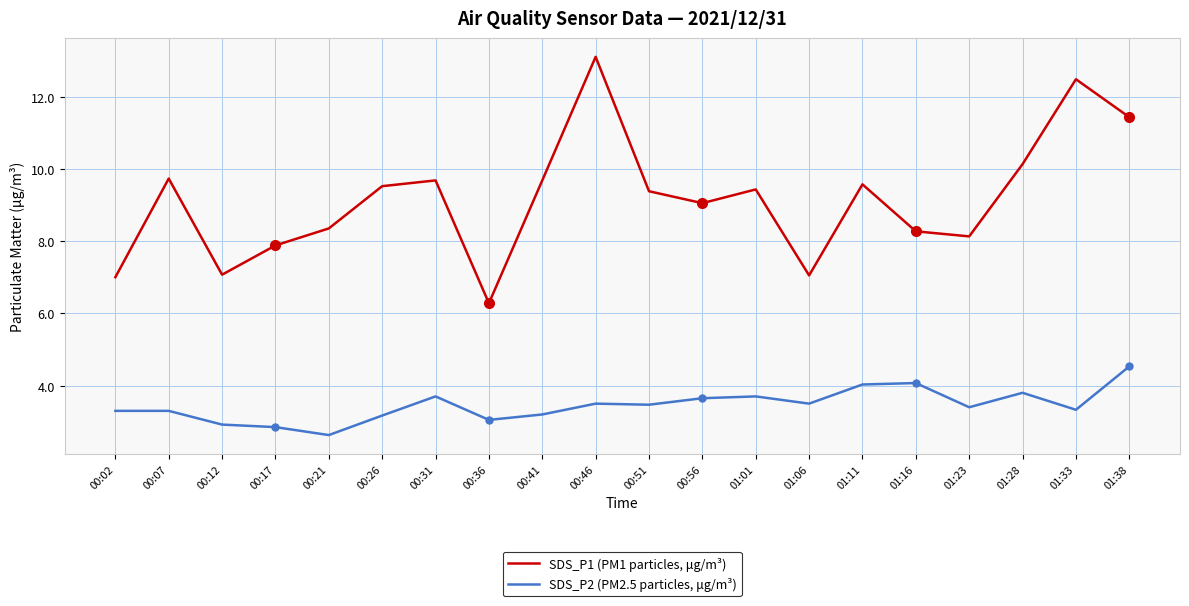

What position from the left is 00:12?

3